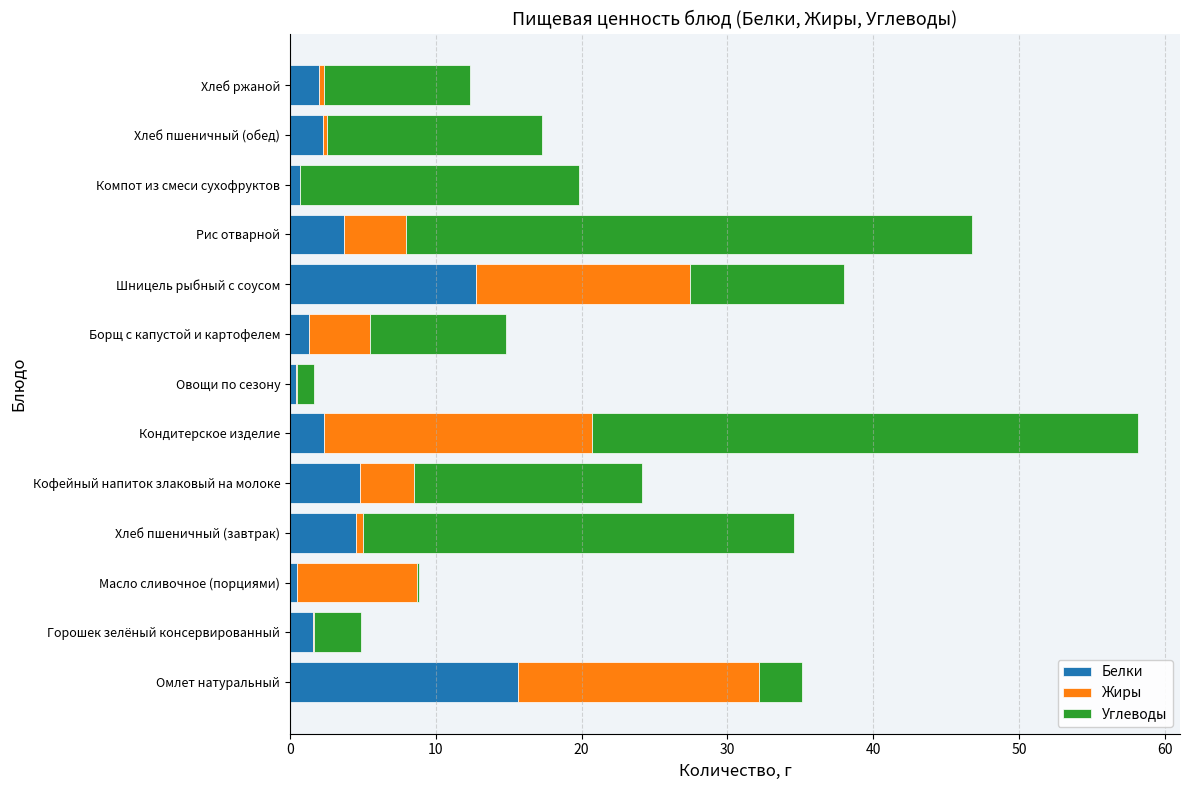

Which category has the highest value in the Белки series?

Омлет натуральный